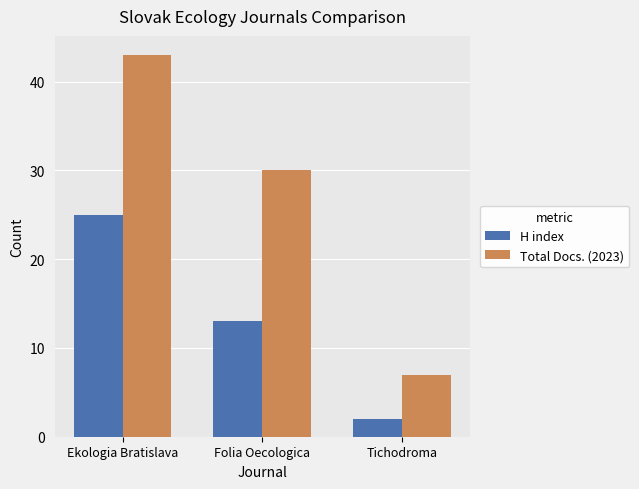

Is it true that H index equals 13 at Folia Oecologica?

True